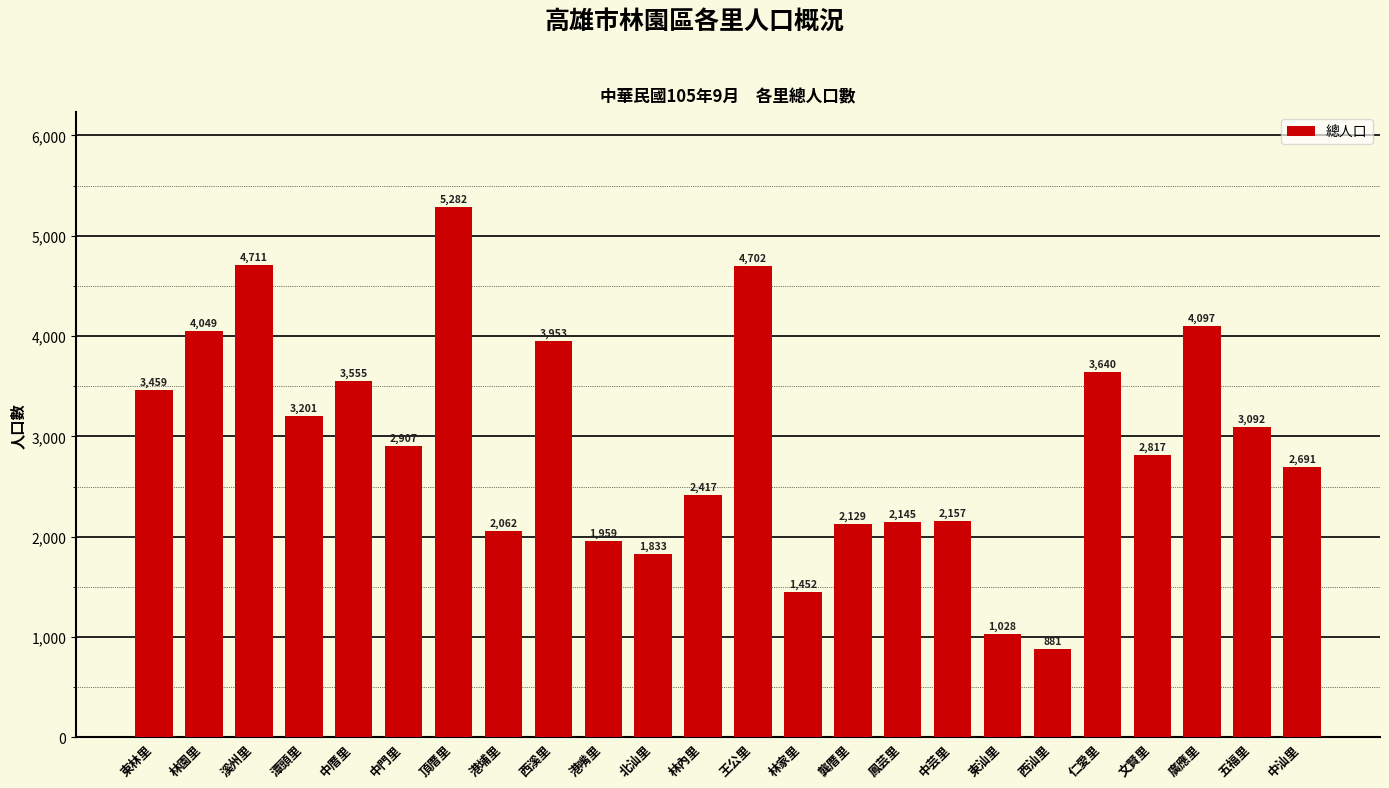

What is the value of the 15th bar from the left?

2129